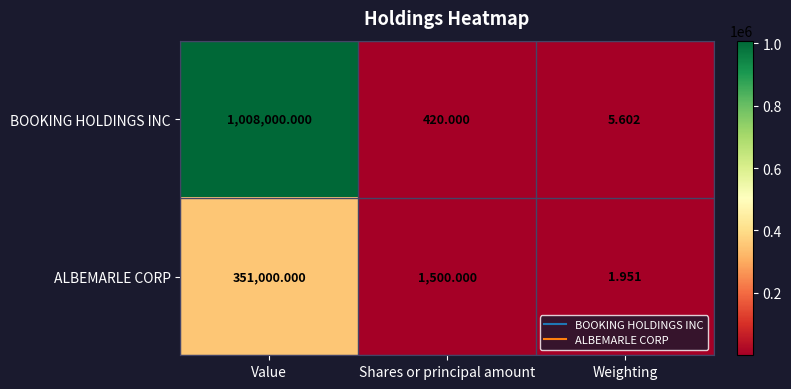

What is the spread (max minus min) of values at Shares or principal amount?

1080.0